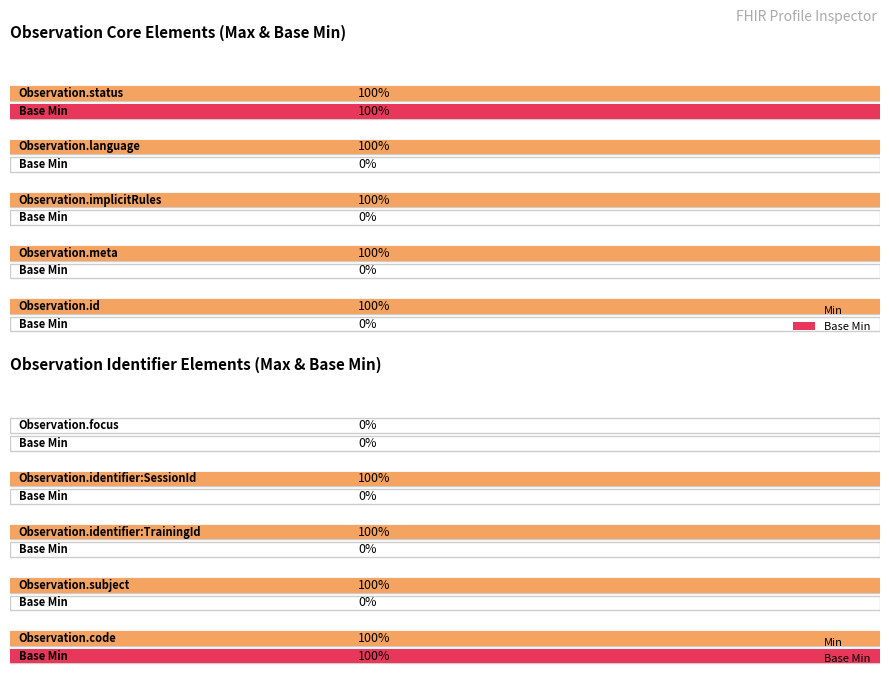

What is the spread (max minus min) of values at Observation?

1